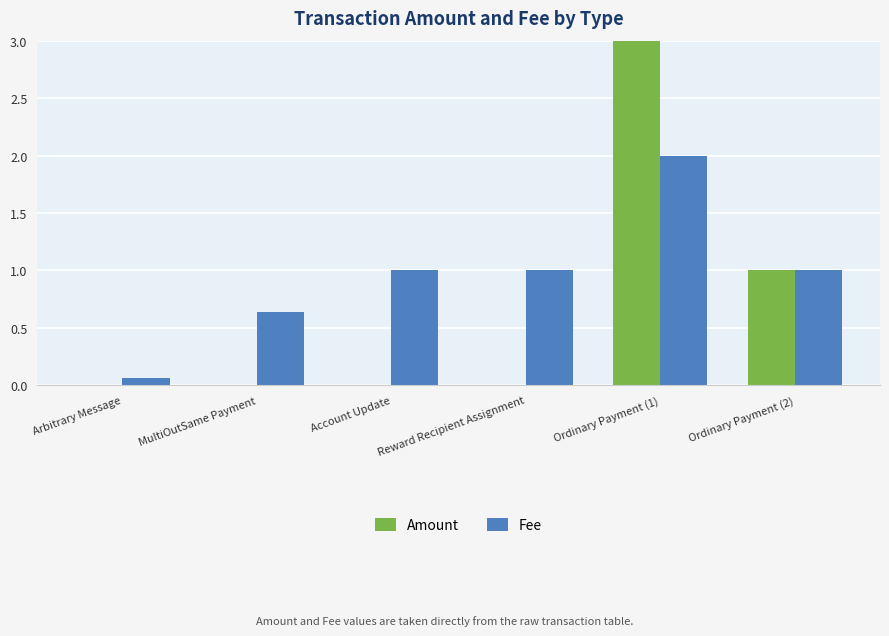

Reading left to right, list all the values displayed in this chart.

Amount: Arbitrary Message=0.0	MultiOutSame Payment=0.0	Account Update=0.0	Reward Recipient Assignment=0.0	Ordinary Payment (1)=48.0	Ordinary Payment (2)=1.0
Fee: Arbitrary Message=0.1	MultiOutSame Payment=0.6	Account Update=1.0	Reward Recipient Assignment=1.0	Ordinary Payment (1)=2.0	Ordinary Payment (2)=1.0